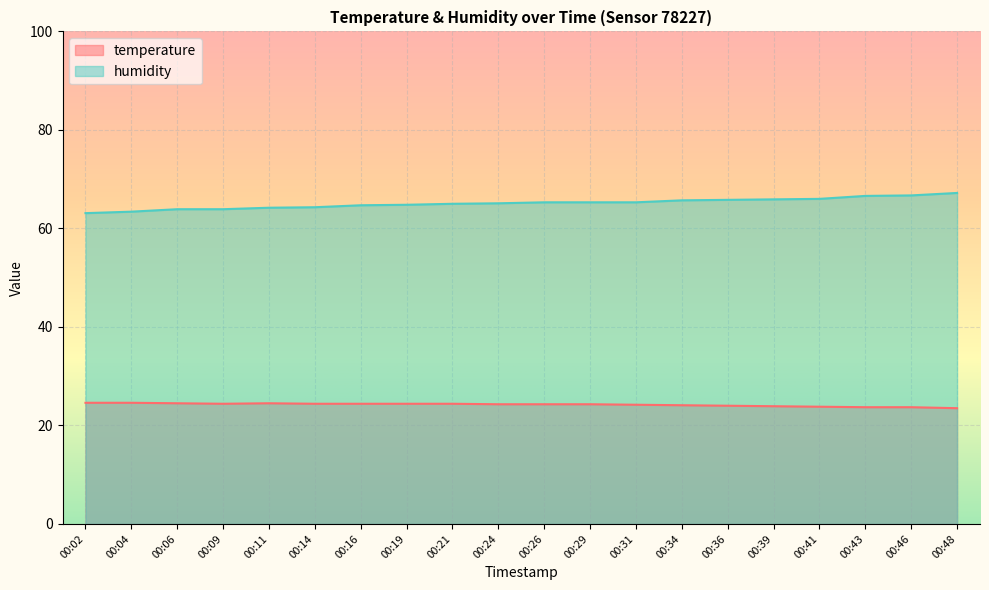

What is the difference between the highest and lowest values at 00:26?

41.0